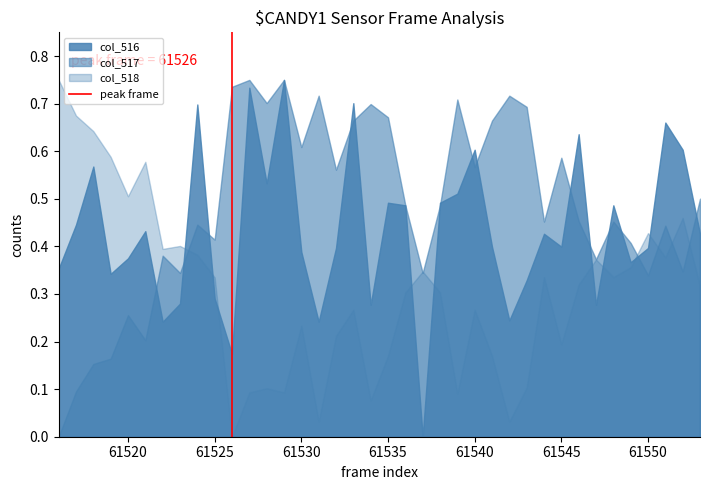

Which series has the largest total across all categories?

col_517